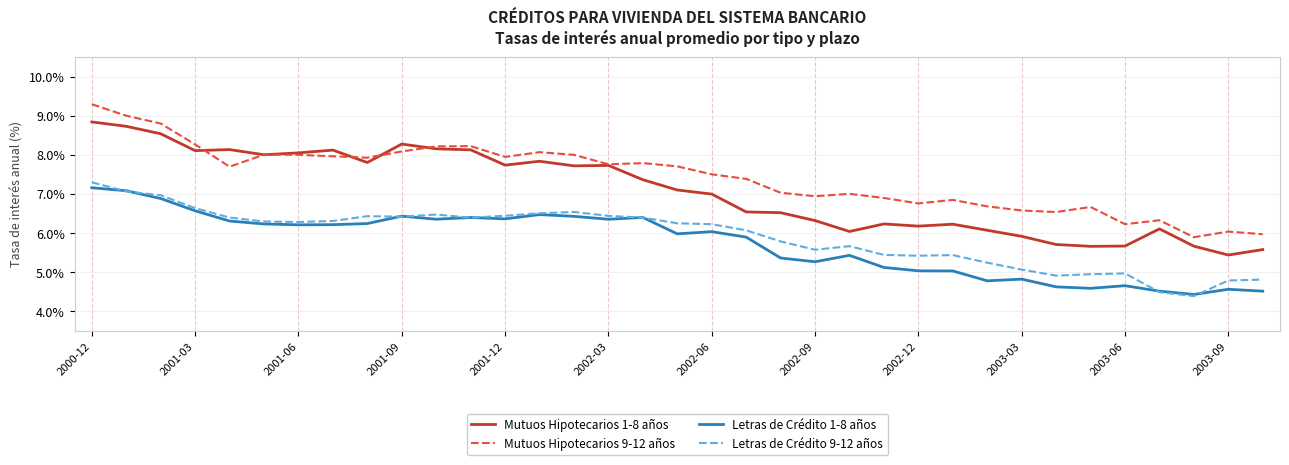

What is the maximum value for Mutuos Hipotecarios 9-12 años?

9.3